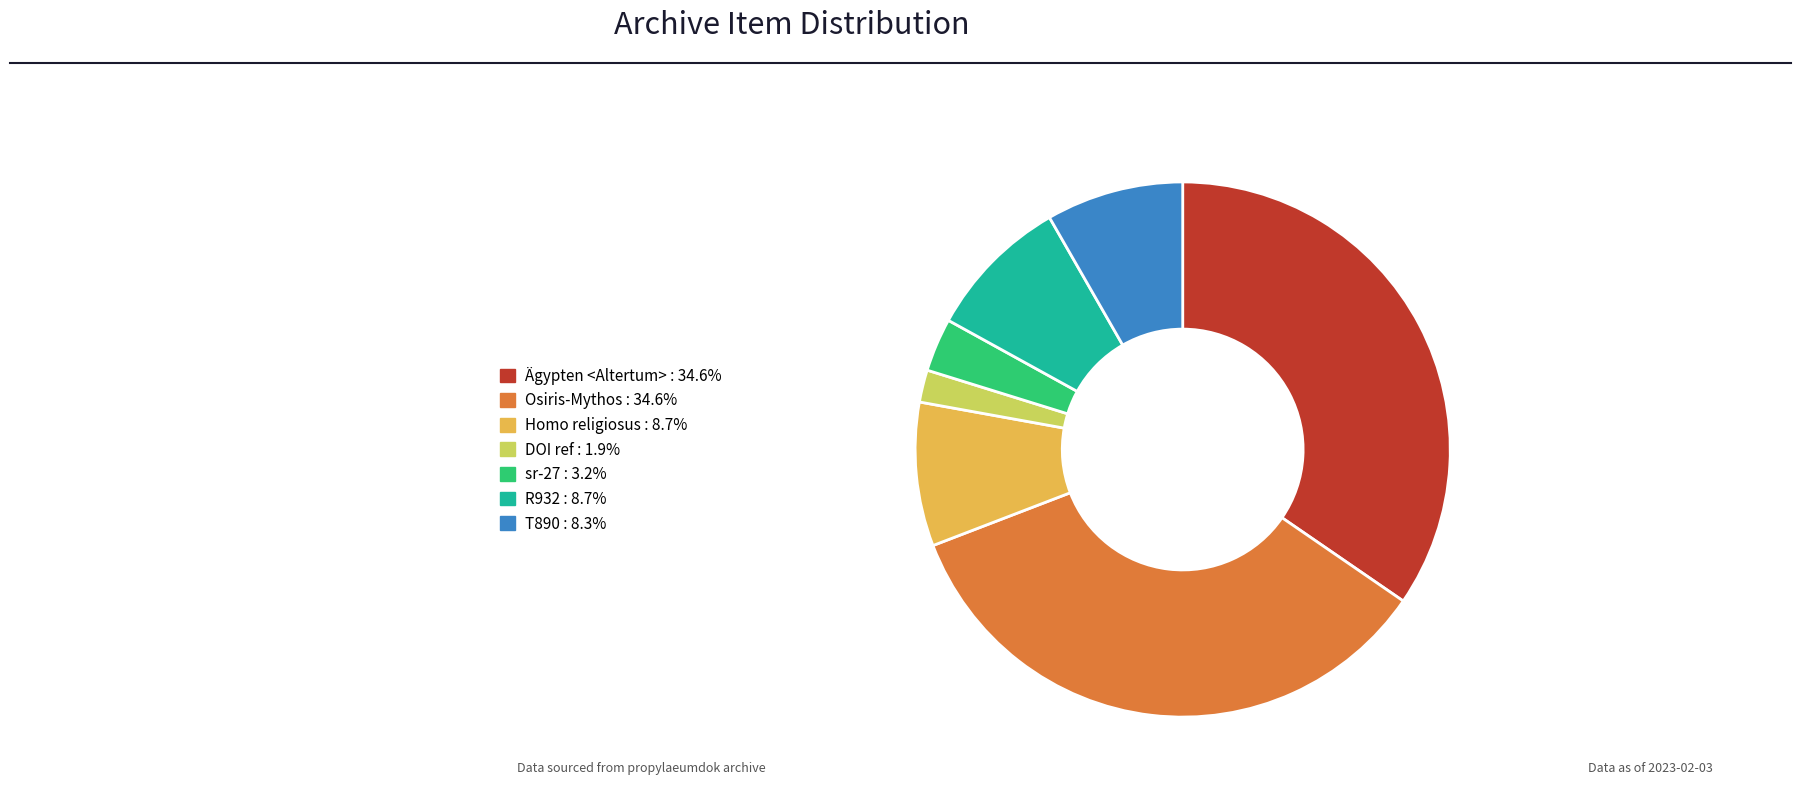

Is there any slice that represents more than half of the pie?

No